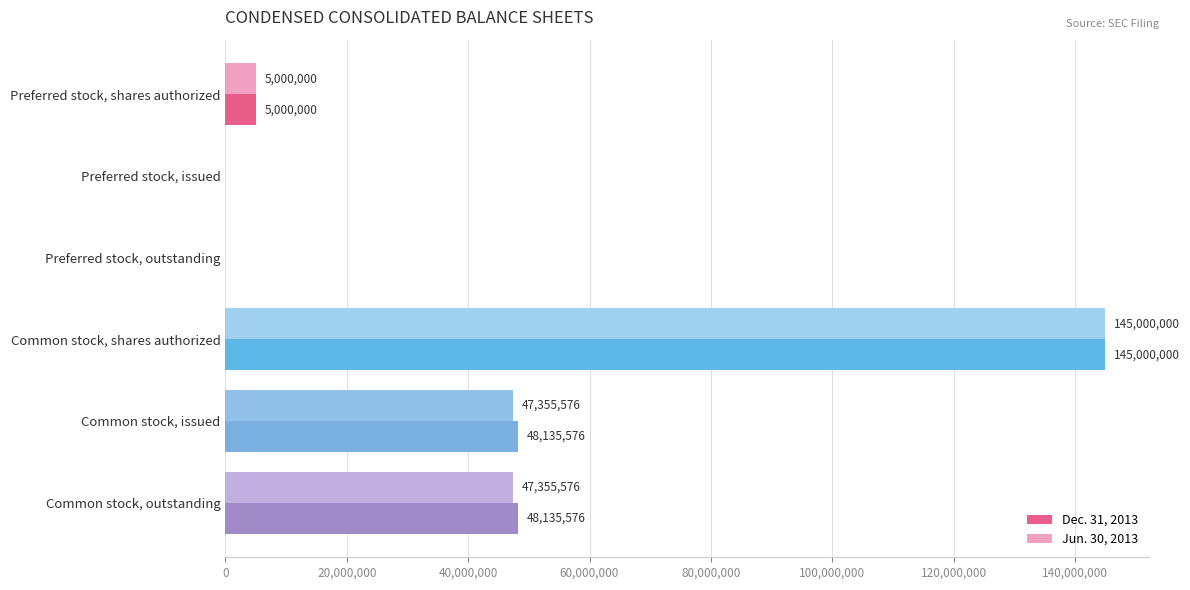

What is the maximum value for Dec. 31, 2013?

145000000